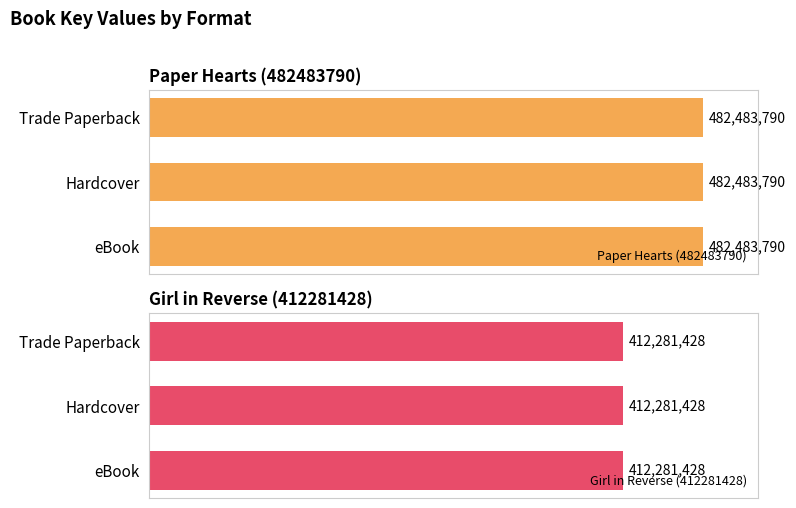

Does the chart contain stacked bars?

No